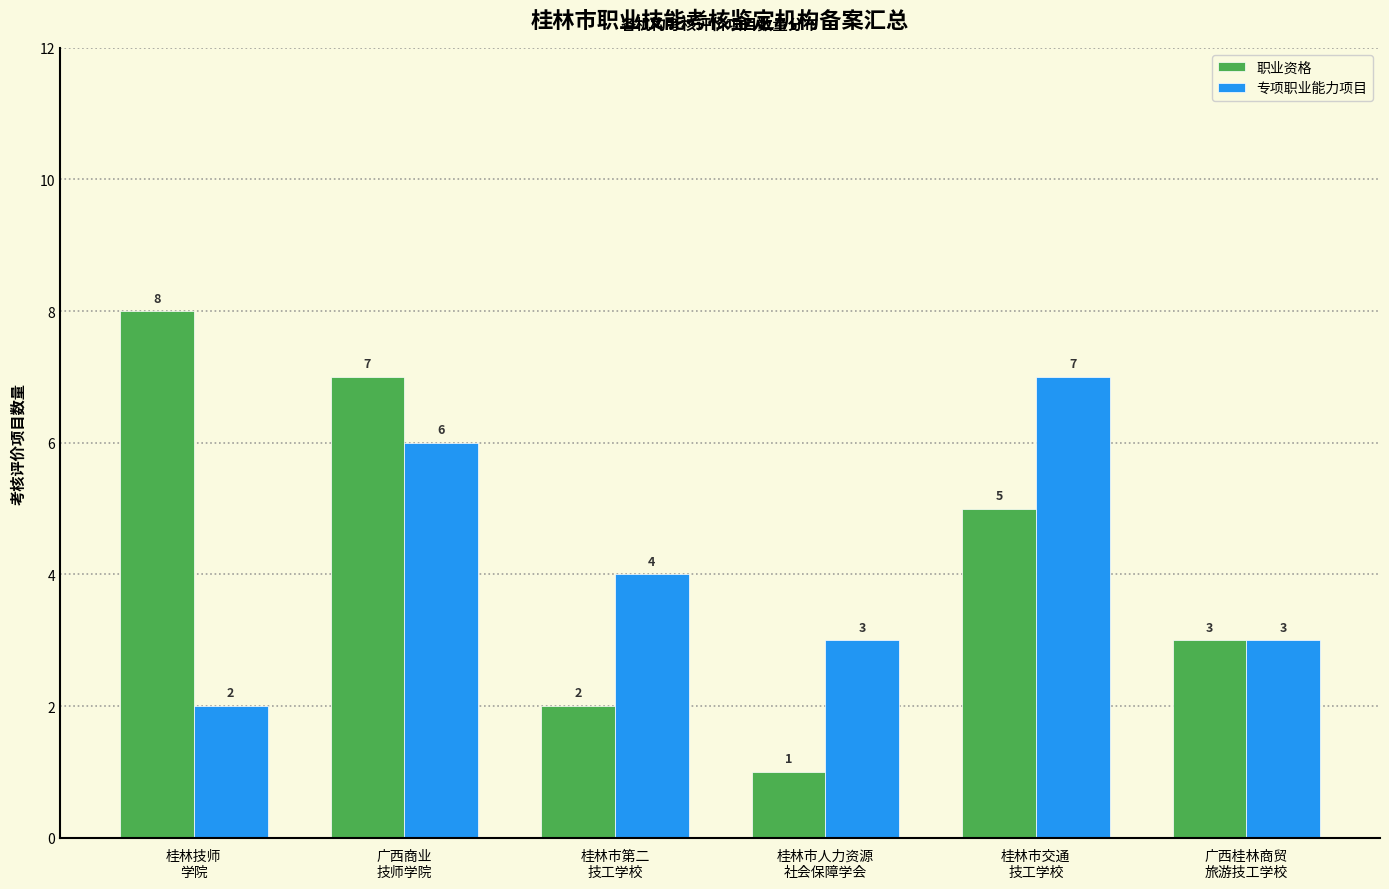

Reading left to right, list all the values displayed in this chart.

职业资格: 8	7	2	1	5	3
专项职业能力项目: 2	6	4	3	7	3